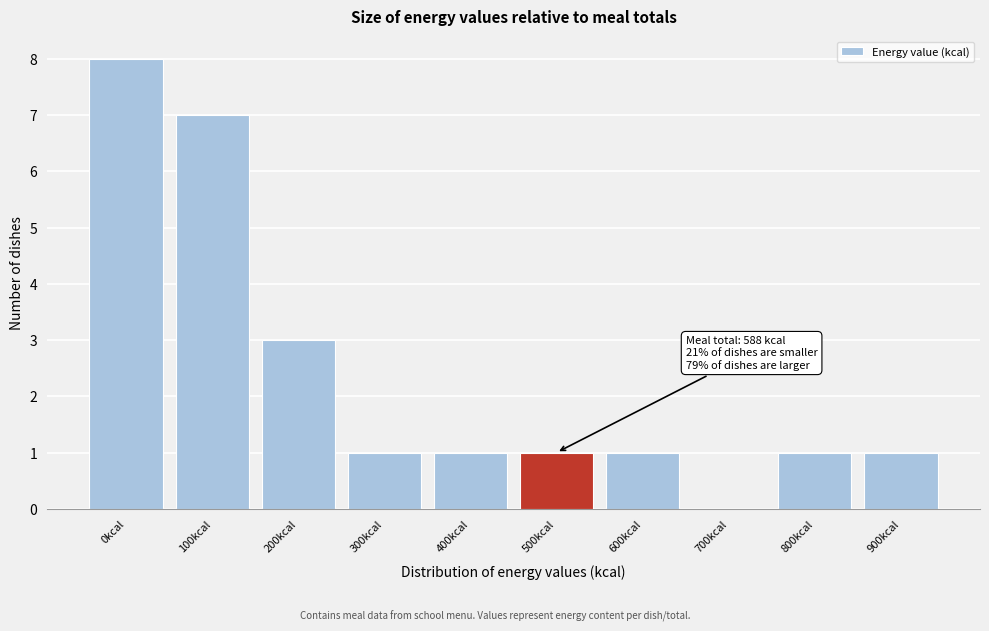

Reading right to left, what are all the values shown in this chart?

900kcal=1	800kcal=1	700kcal=0	600kcal=1	500kcal=1	400kcal=1	300kcal=1	200kcal=3	100kcal=7	0kcal=8